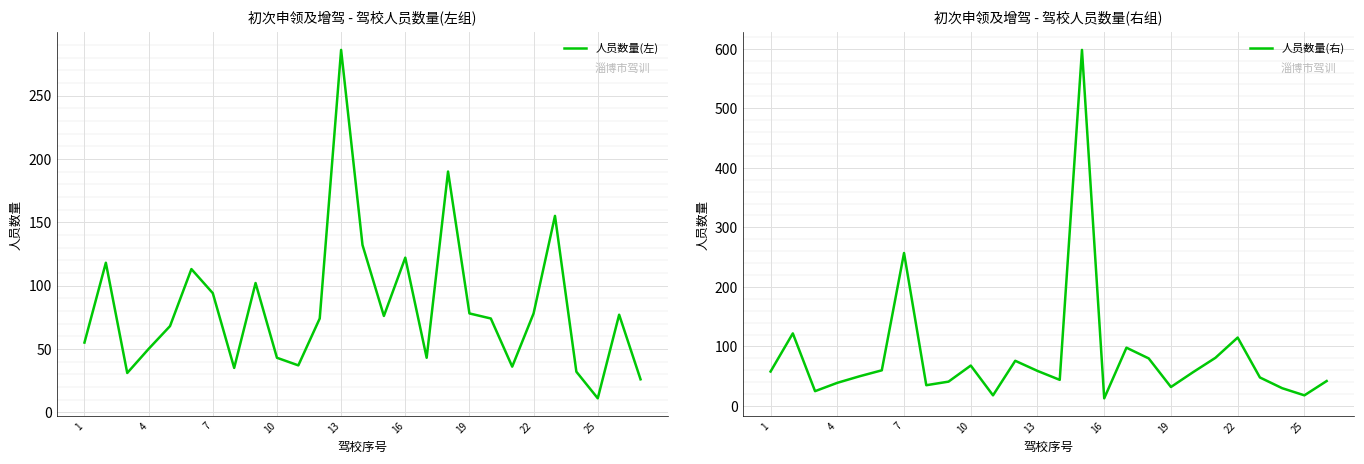

What is the highest value of the 人员数量(左) series?

286